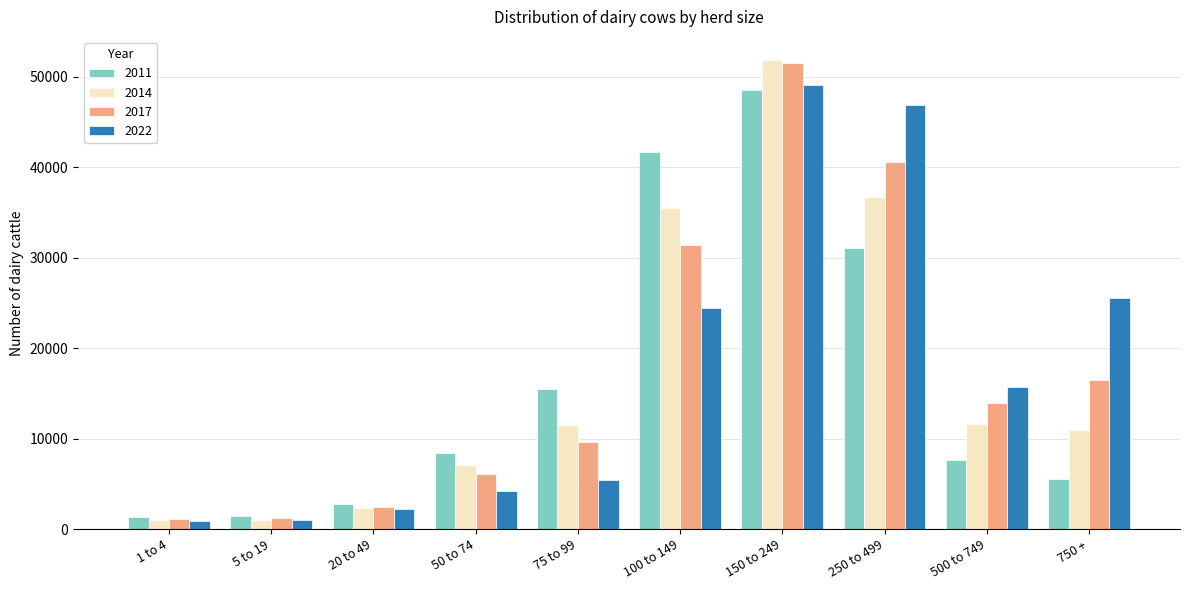

The 2017 series shows 84669 at 150 to 249. True or false?

False